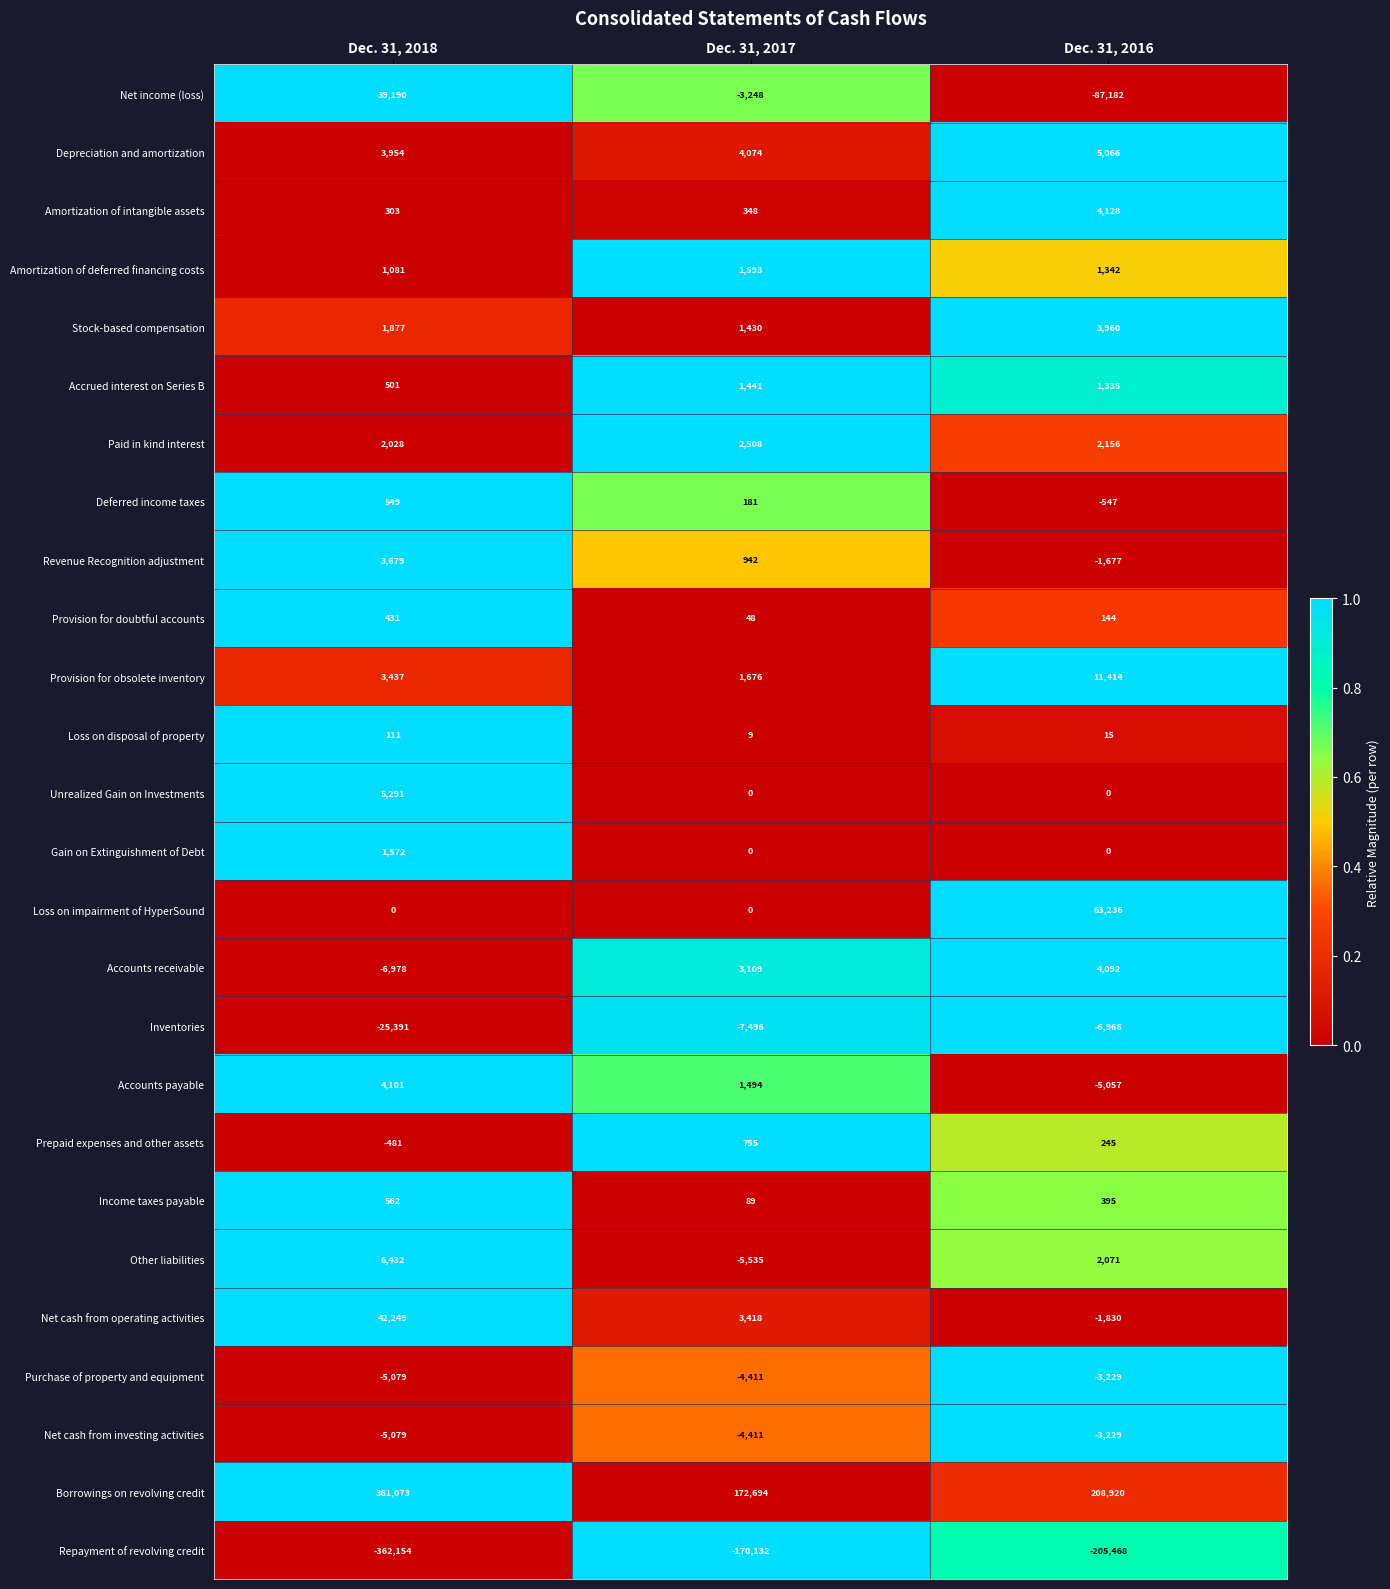

What is the minimum value for Deferred income taxes?

-547